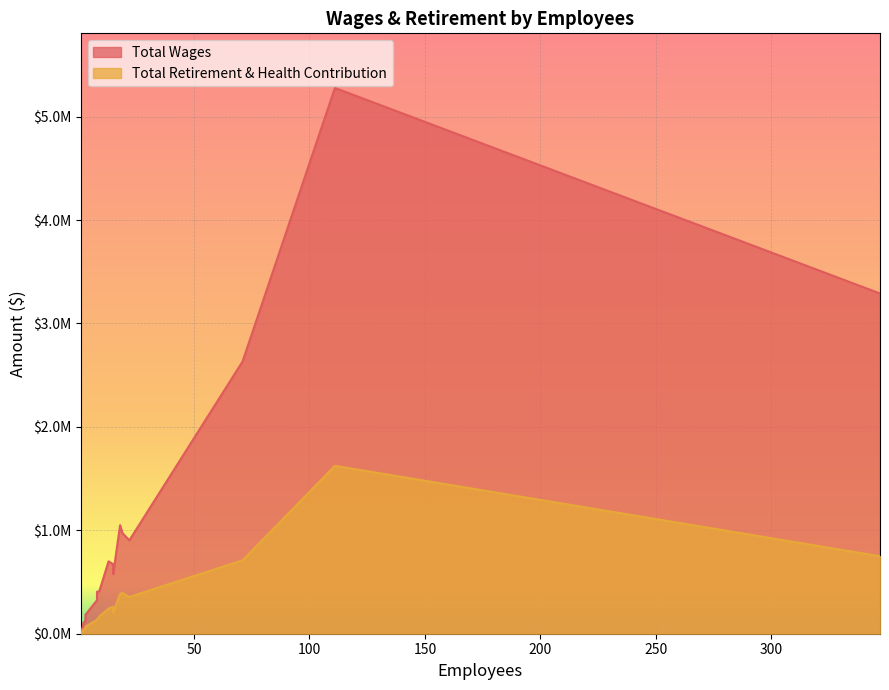

What is the greatest value displayed?

5277487